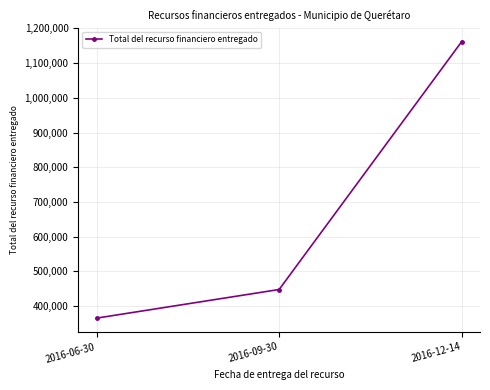

What is the label of the 1st point from the right?

2016-12-14